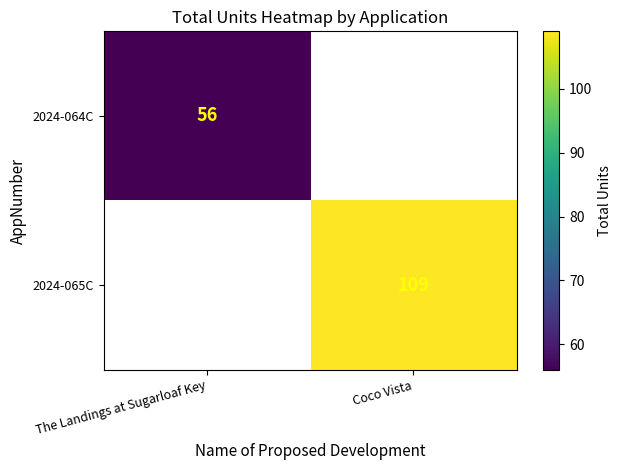

True or false: 2024-064C has a value of 56 at The Landings at Sugarloaf Key.

True